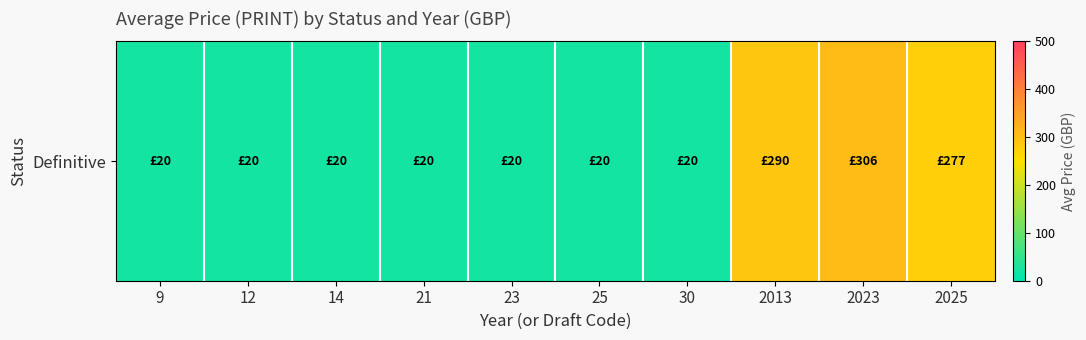

Reading left to right, extract all data points from this chart.

20.0	20.0	20.0	20.0	20.0	20.0	20.0	290.0	306.0	277.0